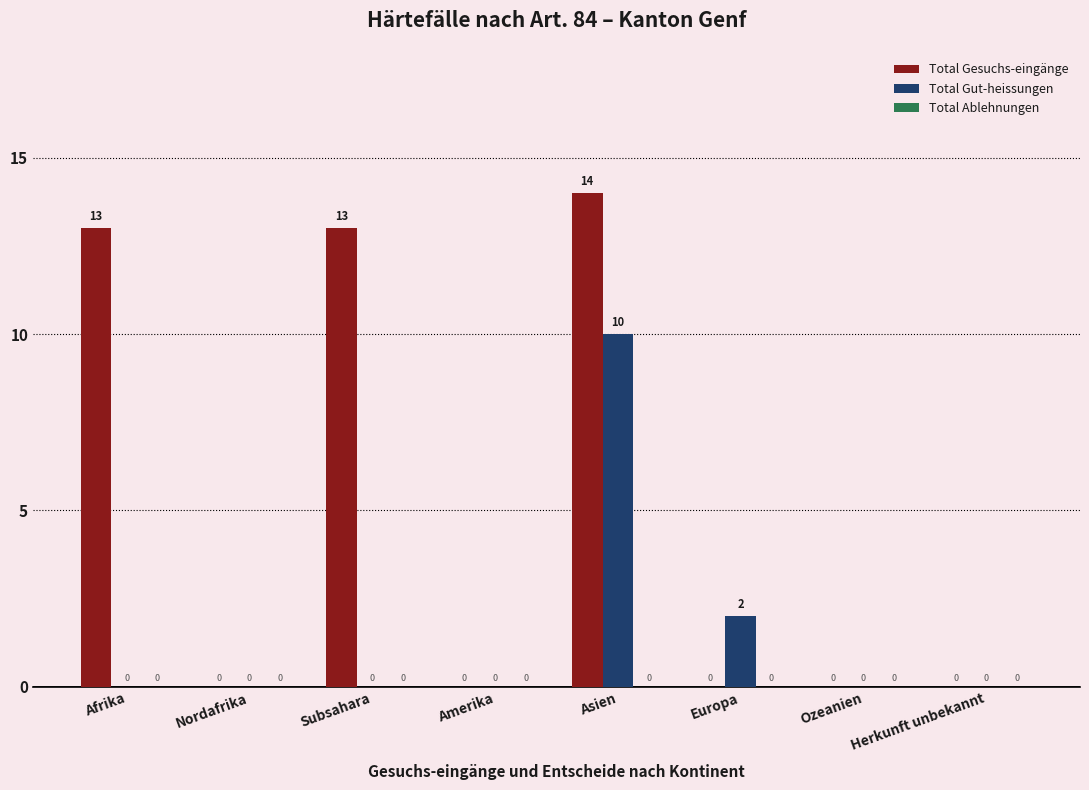

Where is Total Gut-heissungen nearest to the value 5?

Europa